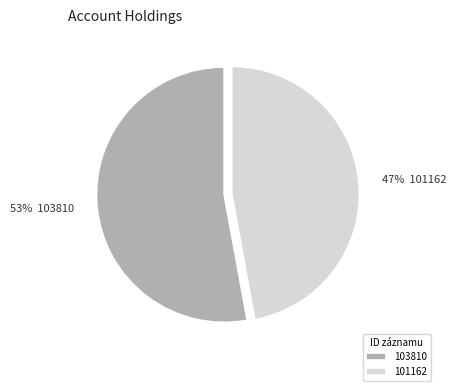

What is the ratio of the value at 101162 to the value at 103810?

0.9